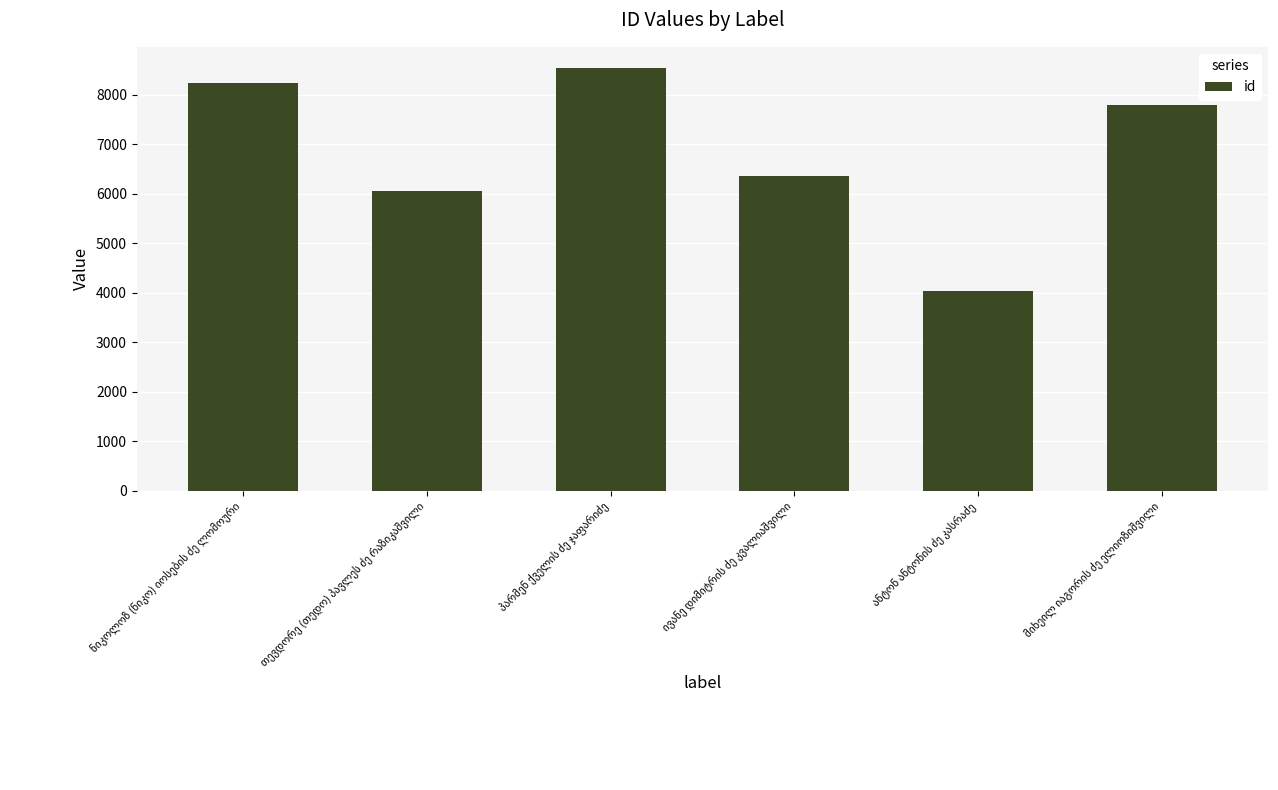

What is the difference between the maximum and second lowest values?

2488